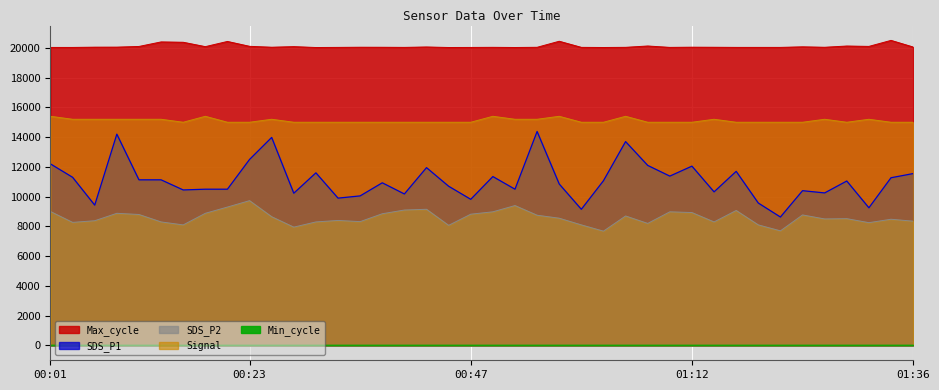

Which series has the largest total across all categories?

Max_cycle